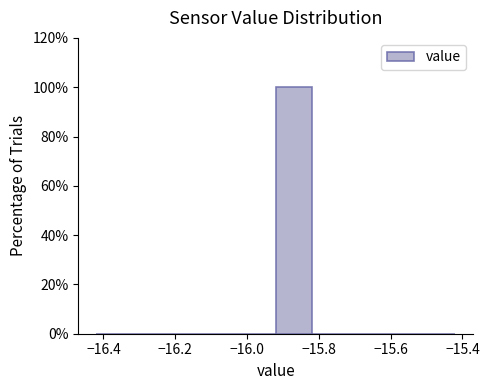

Reading left to right, list every bar in this chart as the range it spans on the x-axis followed by its height. The values are not printed on the chart, so give them approximately, as read against the axis.

-16.42 to -16.32: 0
-16.32 to -16.22: 0
-16.22 to -16.12: 0
-16.12 to -16.02: 0
-16.02 to -15.92: 0
-15.92 to -15.82: 100
-15.82 to -15.72: 0
-15.72 to -15.62: 0
-15.62 to -15.52: 0
-15.52 to -15.42: 0